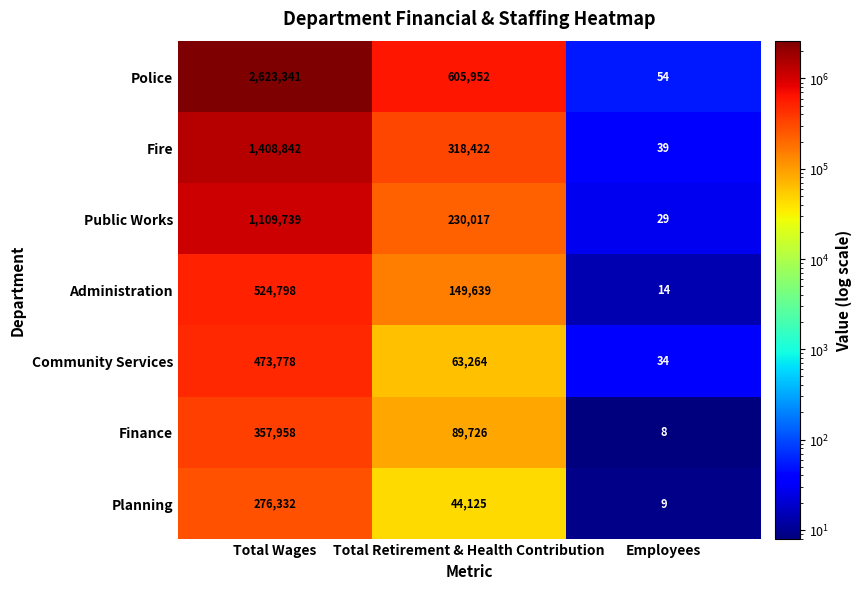

Reading left to right, extract all data points from this chart.

Police: Total Wages=2623341	Total Retirement & Health Contribution=605952	Employees=54
Fire: Total Wages=1408842	Total Retirement & Health Contribution=318422	Employees=39
Public Works: Total Wages=1109739	Total Retirement & Health Contribution=230017	Employees=29
Administration: Total Wages=524798	Total Retirement & Health Contribution=149639	Employees=14
Community Services: Total Wages=473778	Total Retirement & Health Contribution=63264	Employees=34
Finance: Total Wages=357958	Total Retirement & Health Contribution=89726	Employees=8
Planning: Total Wages=276332	Total Retirement & Health Contribution=44125	Employees=9